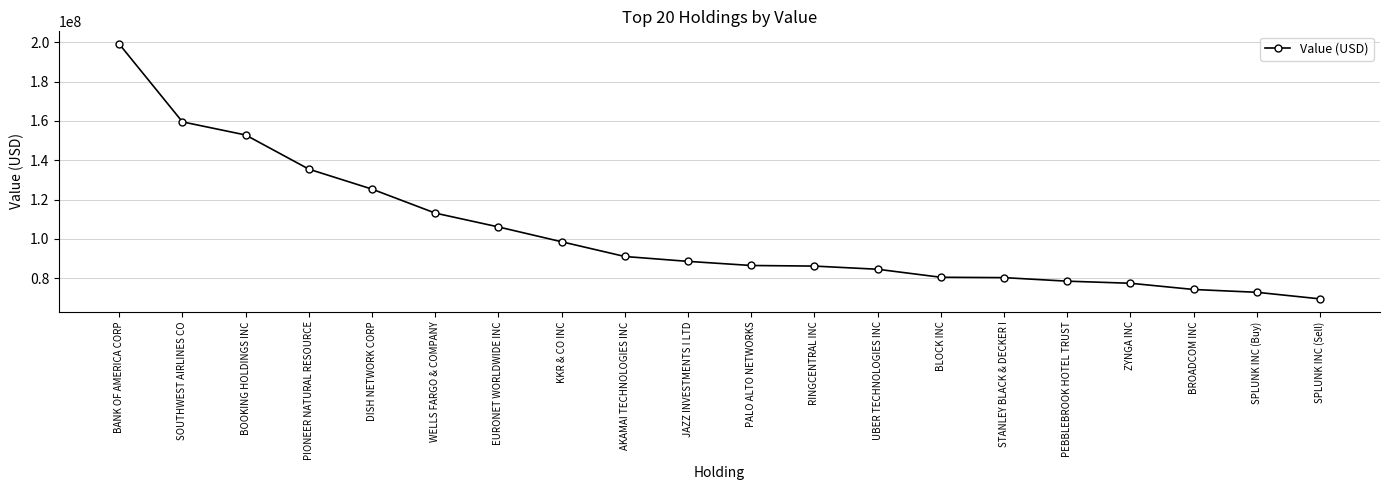

Where is the data nearest to the value 134301500?

PIONEER NATURAL RESOURCE